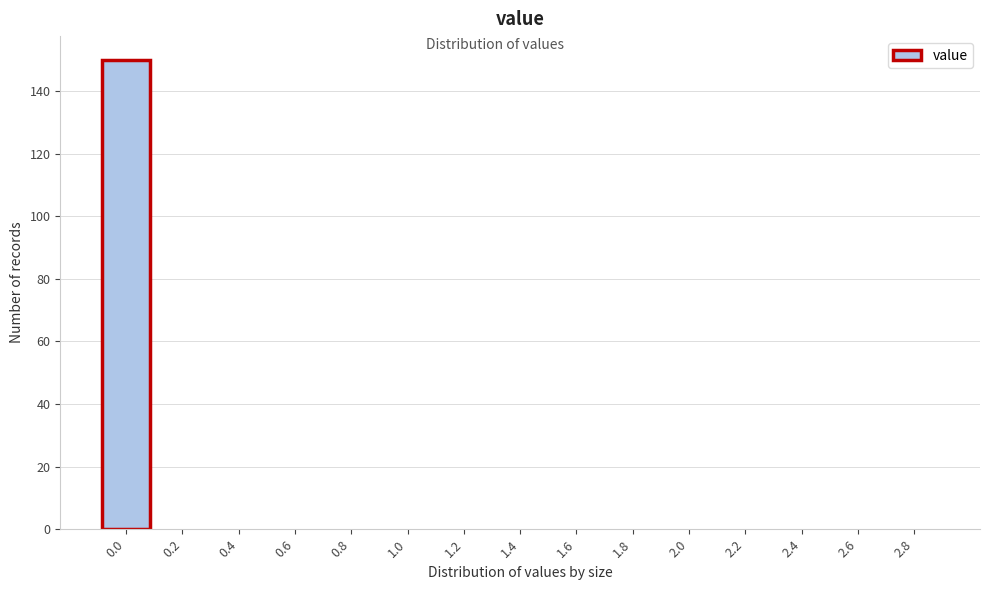

Reading left to right, list all the values displayed in this chart.

0.0=150	0.2=0	0.4=0	0.6=0	0.8=0	1.0=0	1.2=0	1.4=0	1.6=0	1.8=0	2.0=0	2.2=0	2.4=0	2.6=0	2.8=0